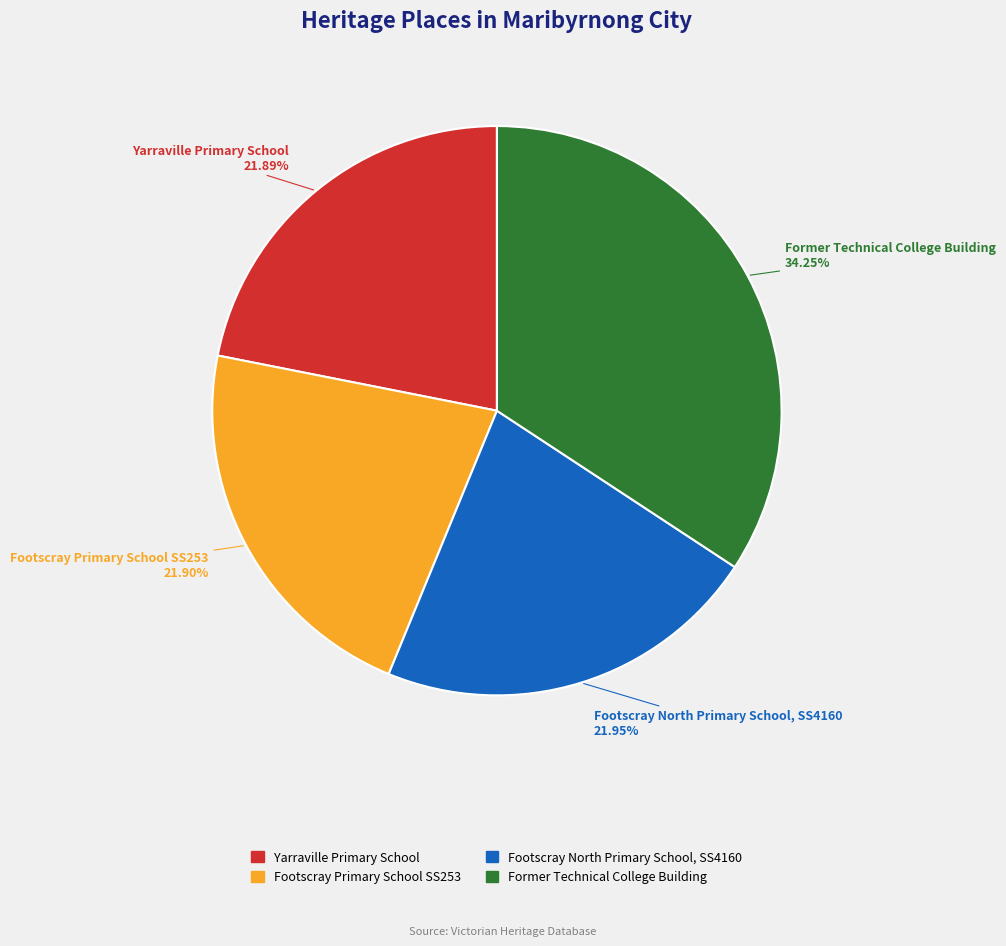

Combined, do Former Technical College Building and Footscray North Primary School, SS4160 account for over 50%?

Yes